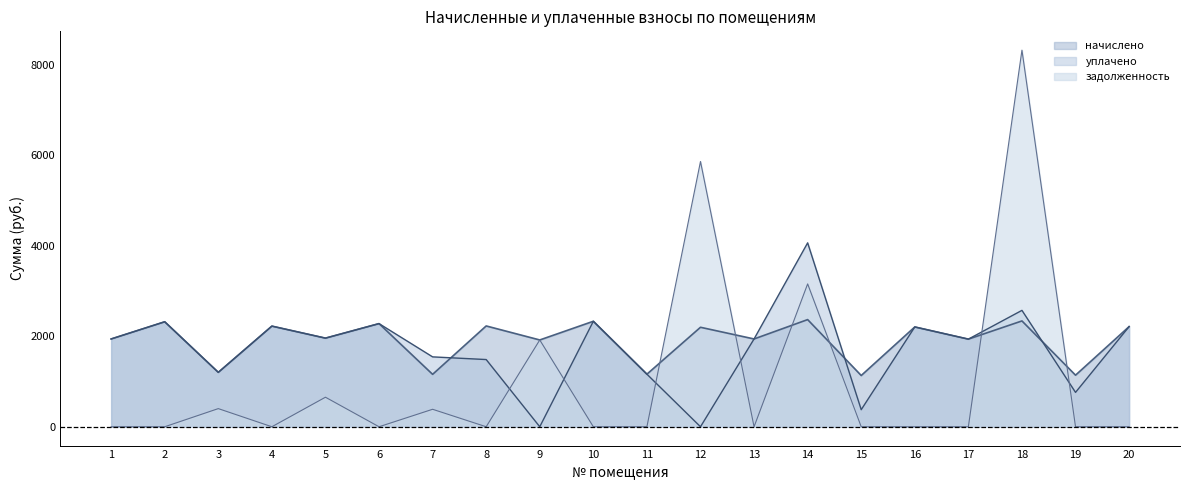

How many lines are shown in the chart?

3